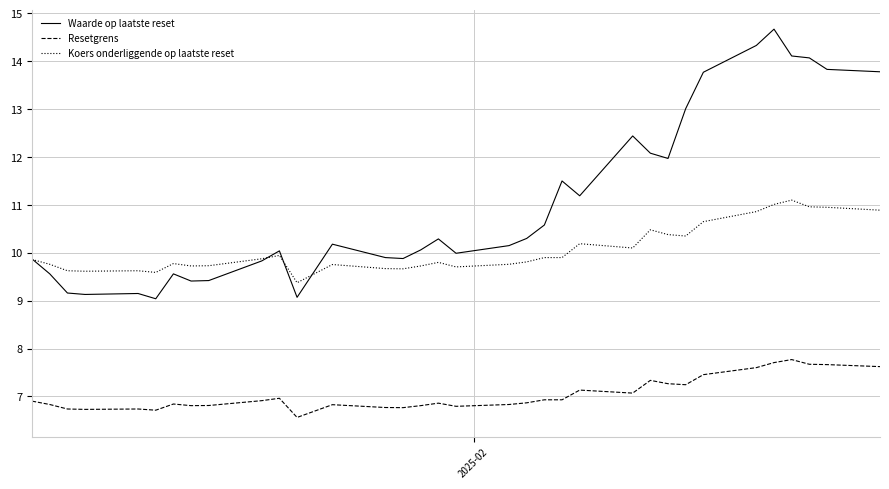

Which series has the widest spread of values?

Waarde op laatste reset